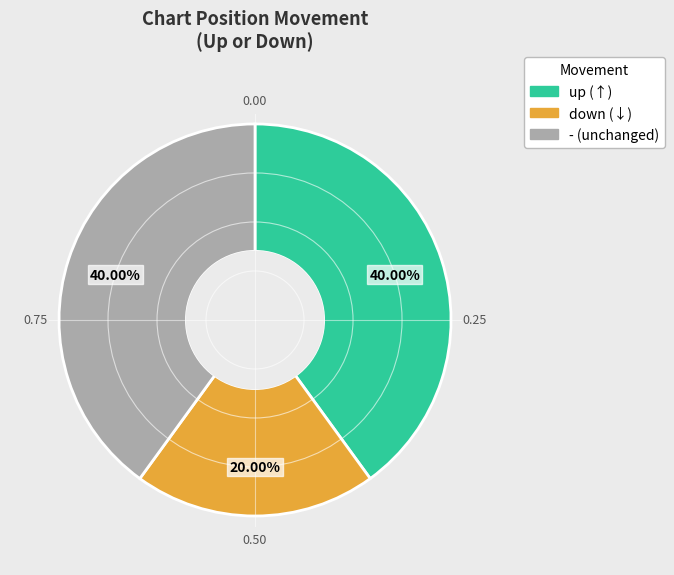

To the nearest percent, what portion does - represent?

40%